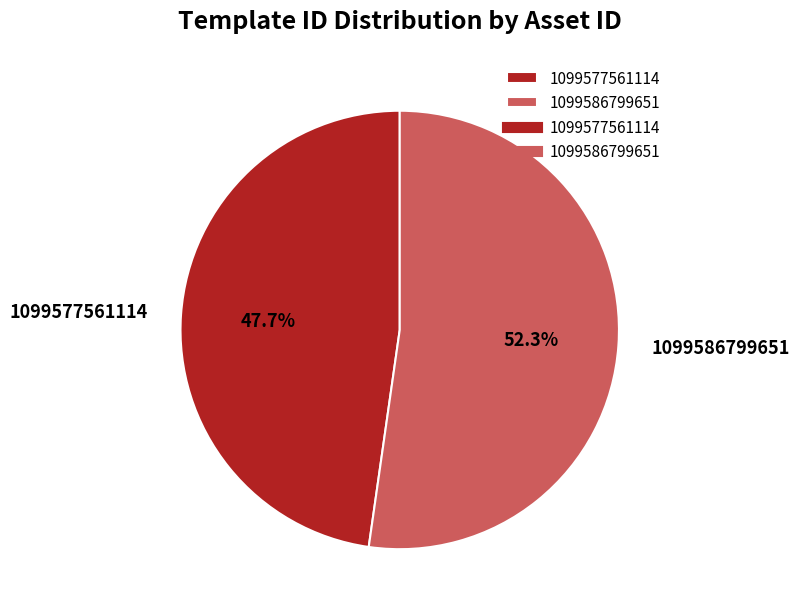

What is the largest slice in the pie chart?

1099586799651